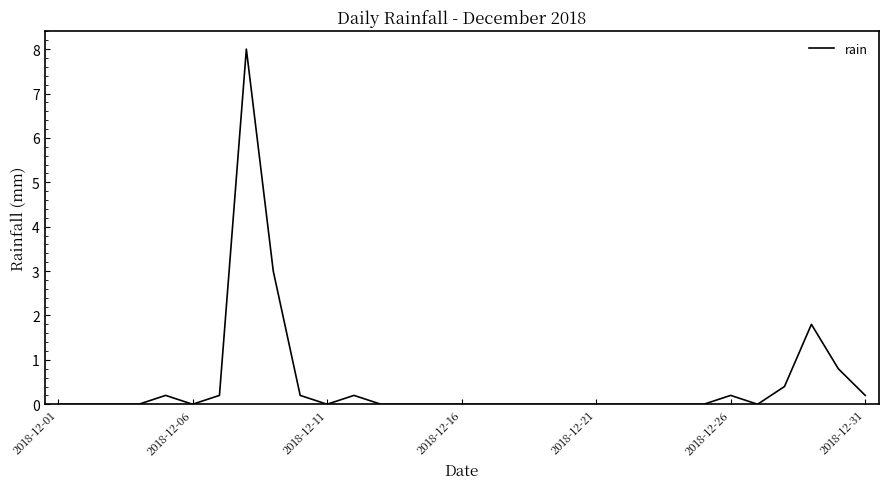

What is the greatest value displayed?

8.0